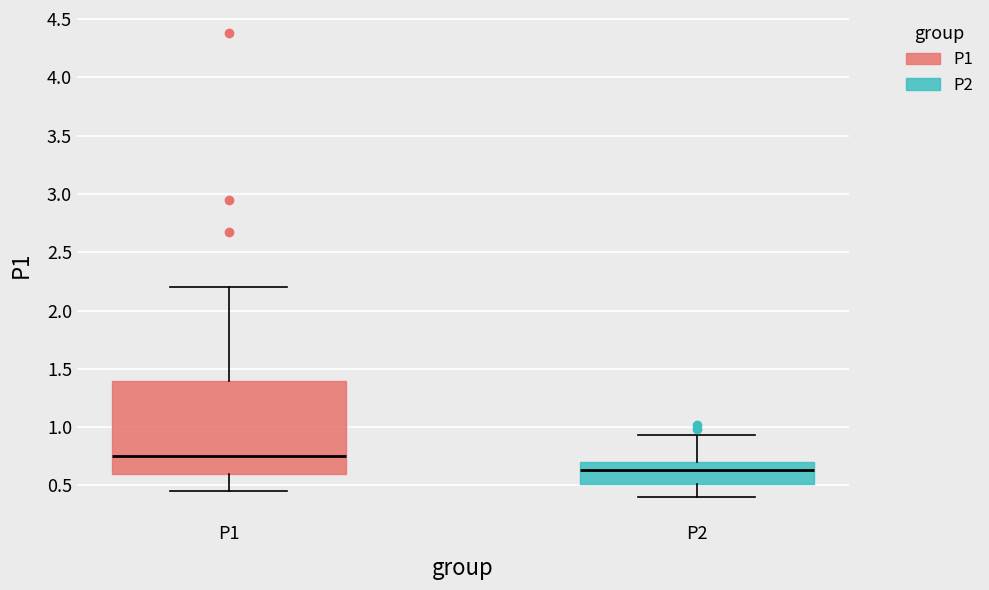

Reading left to right, transcribe this box plot: for each box, give where its median line is, the range the box spans, and where its two whiskers end, as read against the y-axis. The values are not printed on the chart, so give them approximately, as read against the axis.

P1: median 0.75, box 0.60 to 1.40, whiskers 0.45 to 2.20
P2: median 0.65, box 0.50 to 0.70, whiskers 0.40 to 0.95